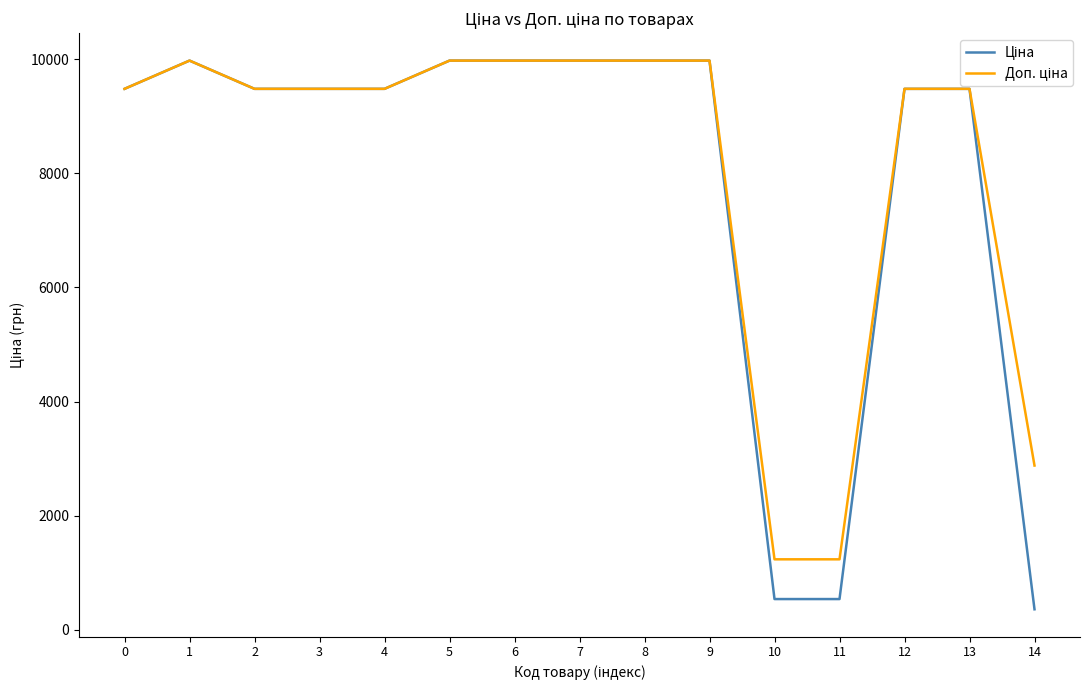

What is the smallest value displayed?

359.9